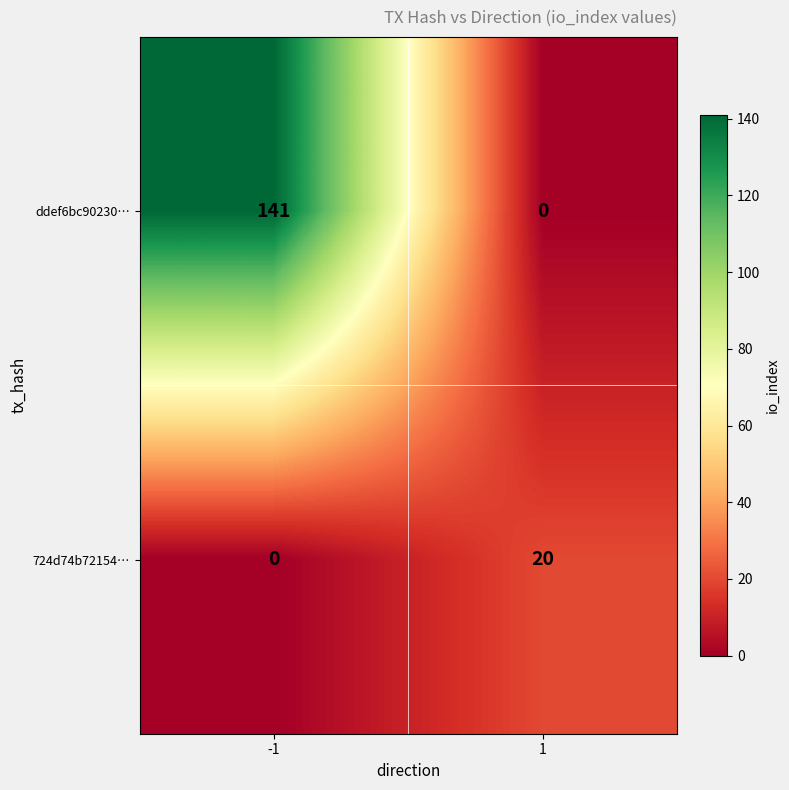

Reading left to right, what are all the values shown in this chart?

ddef6bc90230…: 141	0
724d74b72154…: 0	20